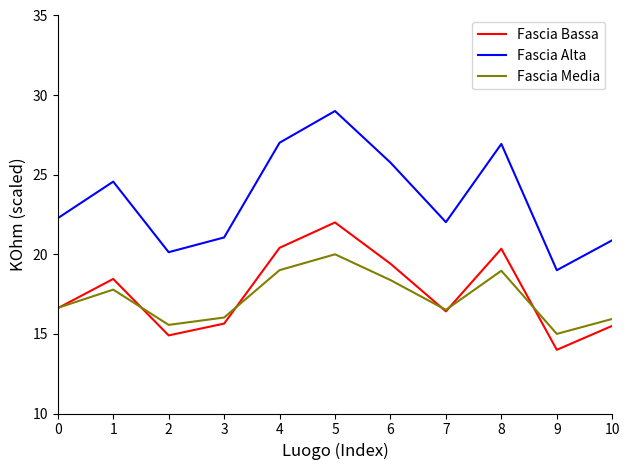

True or false: Fascia Bassa and Fascia Alta cross at least once.

False